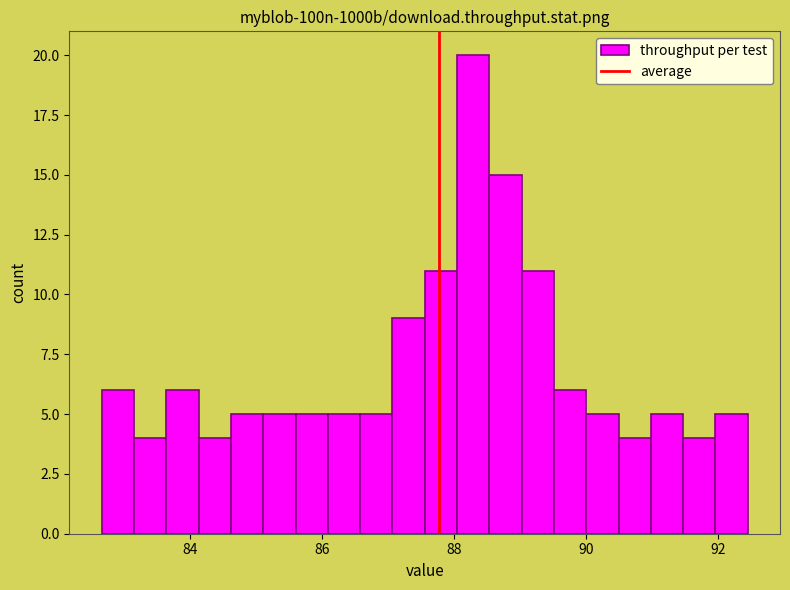

Read against the x-axis, roughly where is the centre of the tallest bar?

88.2